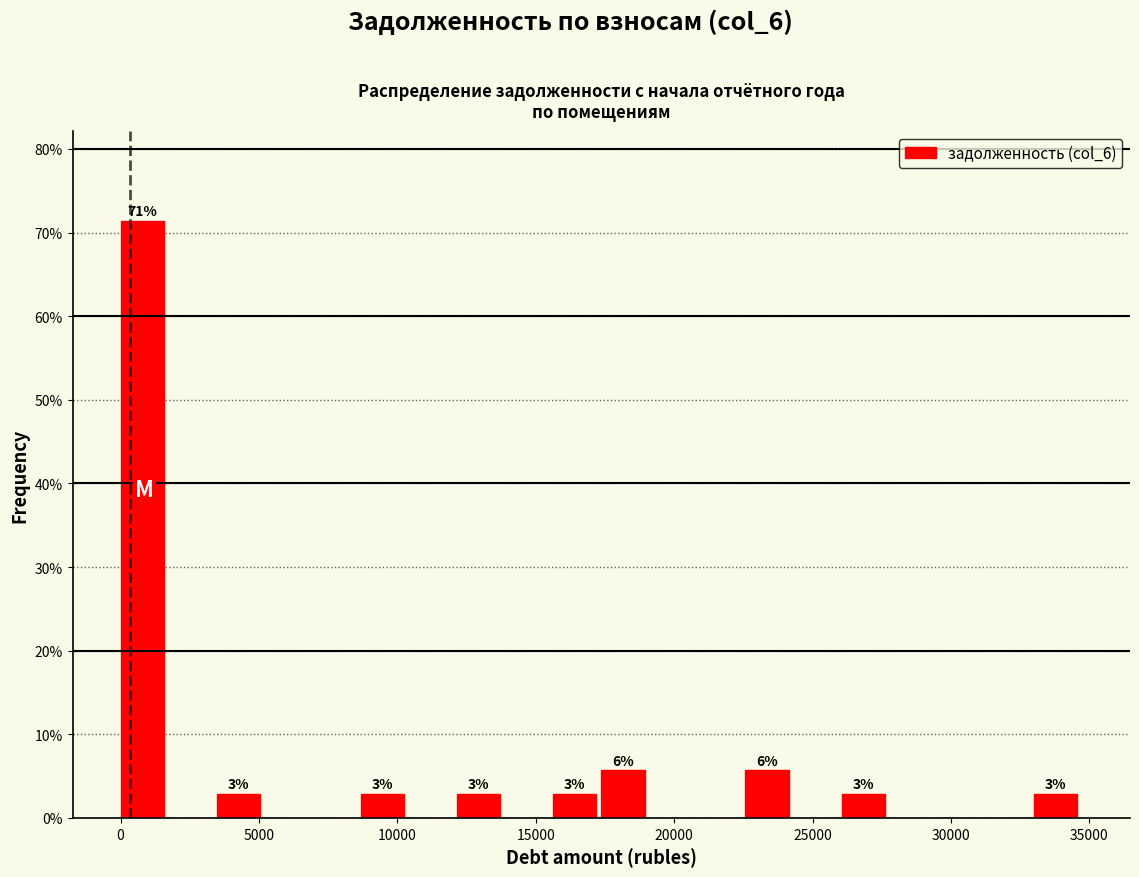

Read against the x-axis, roughly where is the centre of the tallest bar?

1000